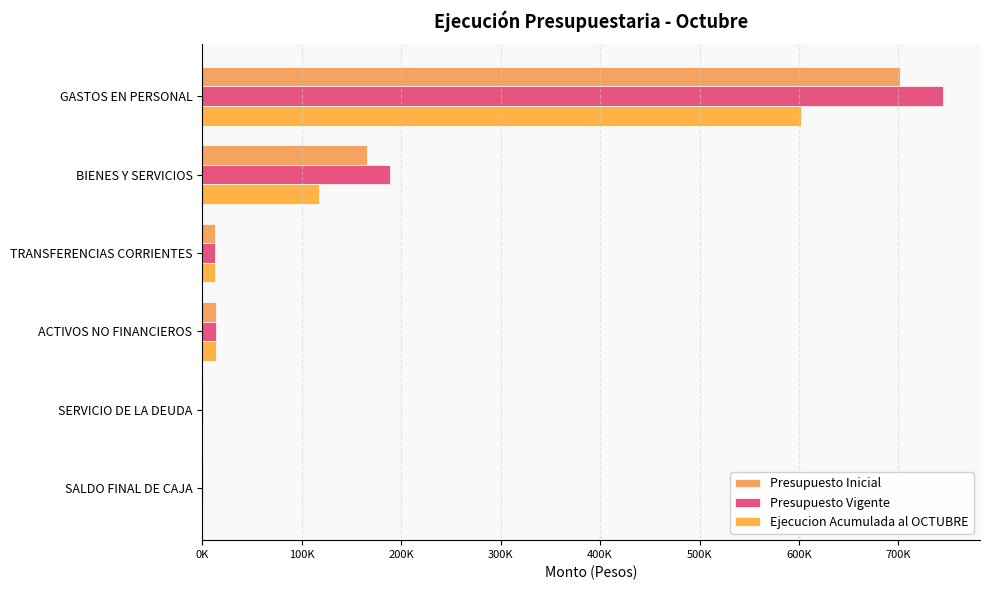

At which category is the sum across all series the highest?

GASTOS EN PERSONAL